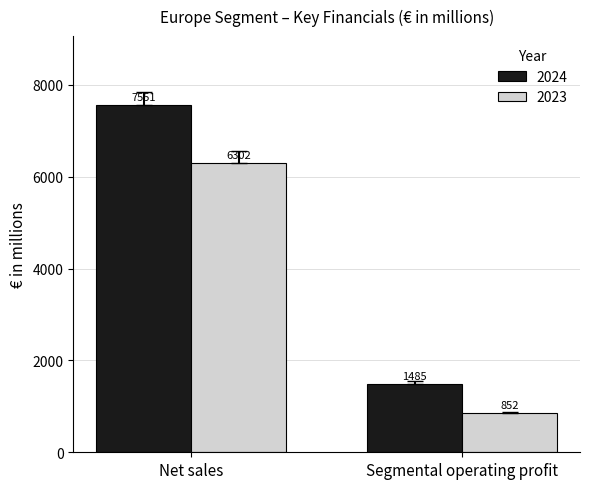

Which series has the widest spread of values?

2024